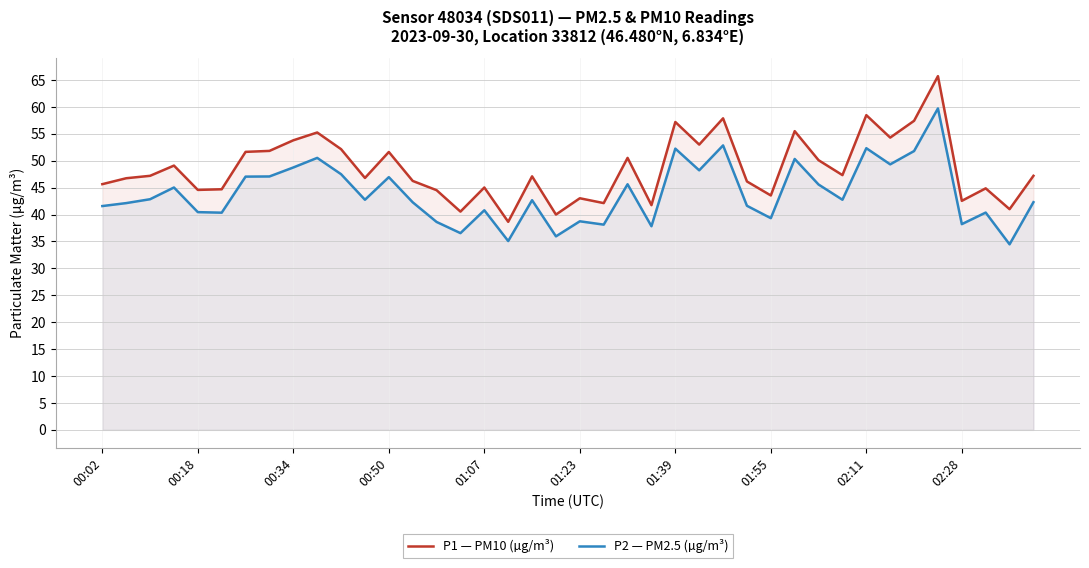

List the series in order of their peak value, lowest first.

P2 — PM2.5 (µg/m³), P1 — PM10 (µg/m³)